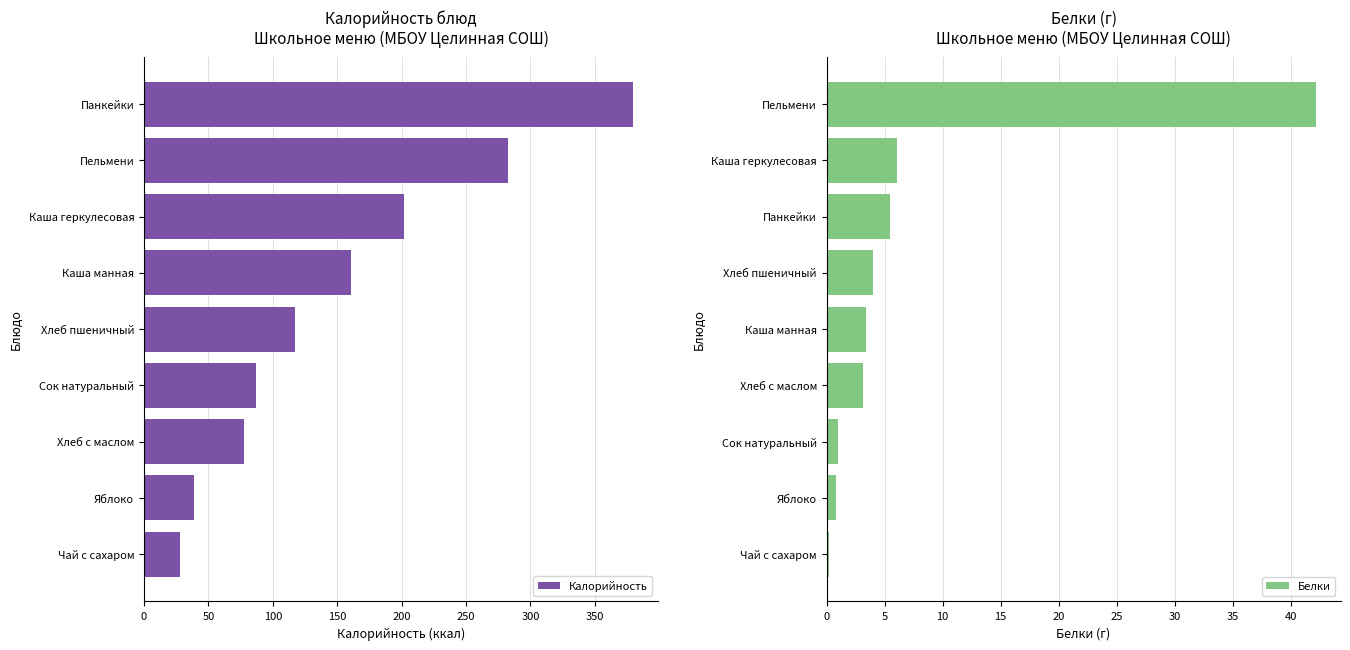

List the series in order of their overall mean, lowest first.

Белки, Калорийность